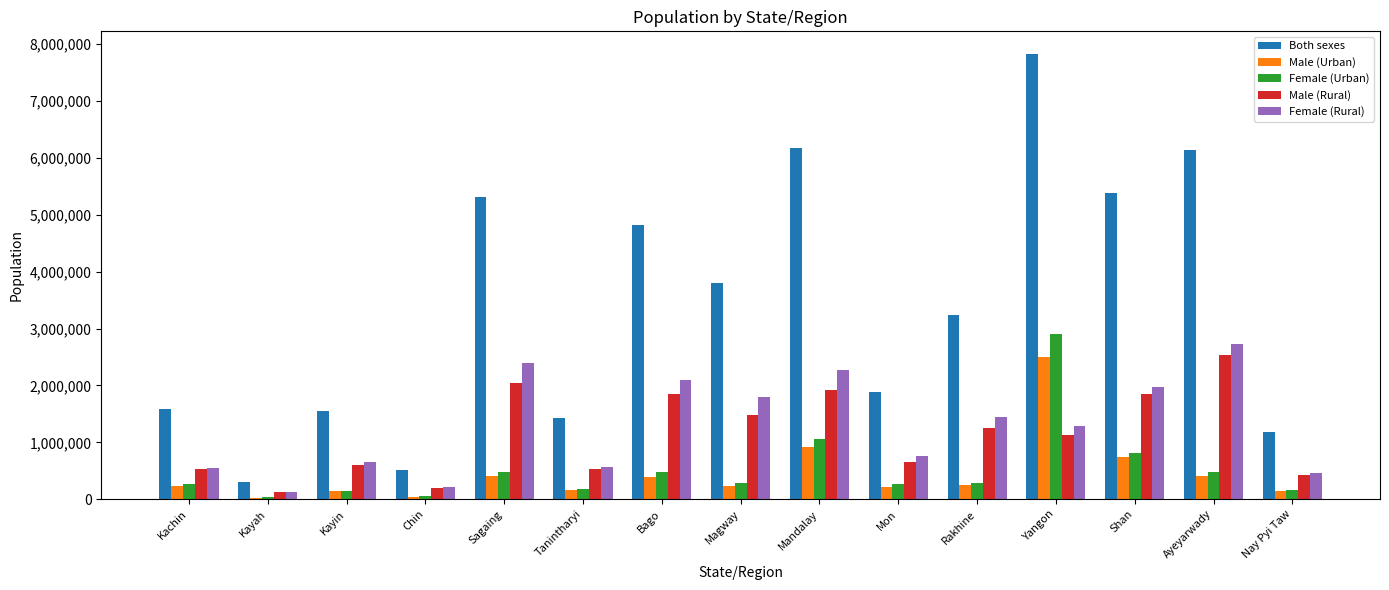

What is the total value across all series at Magway?

7610423